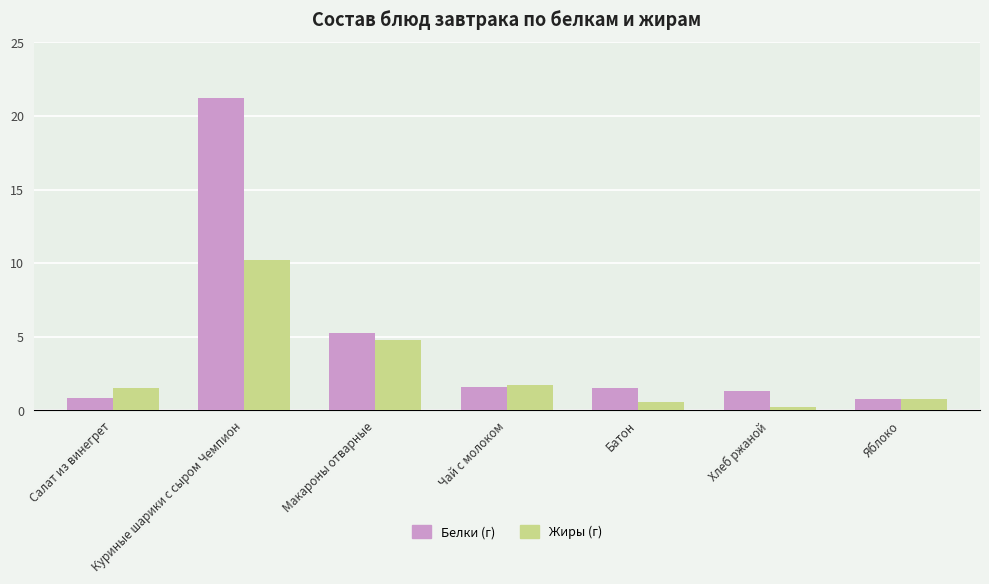

Which series has the largest total across all categories?

Белки (г)